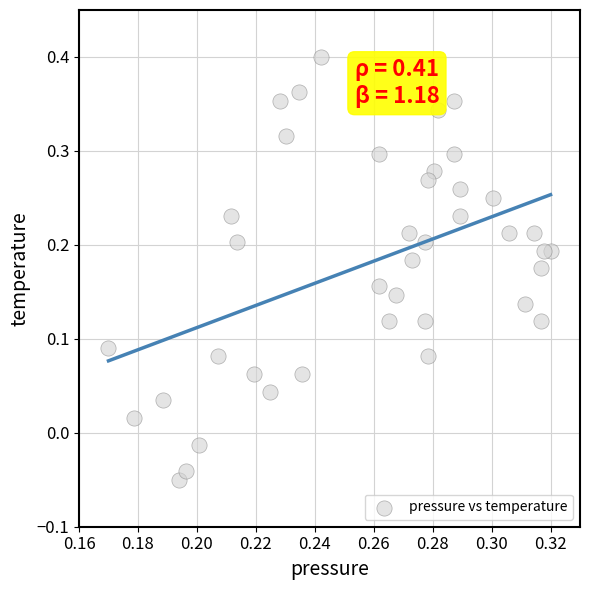

How many data points are displayed?

40